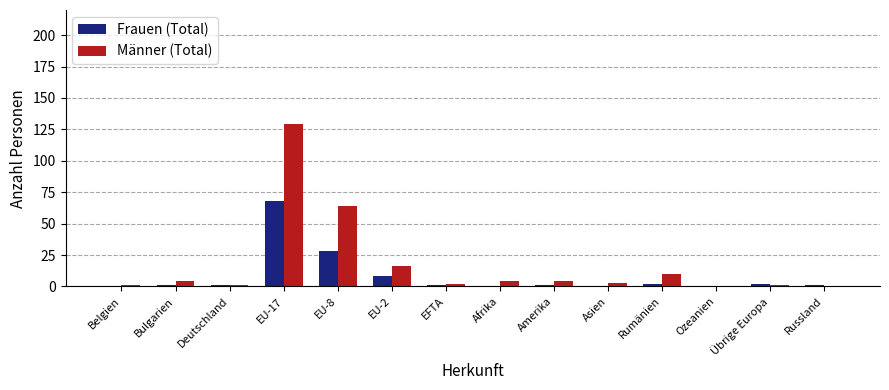

Between EU-2 and EFTA, which series saw the biggest shift?

Männer (Total)